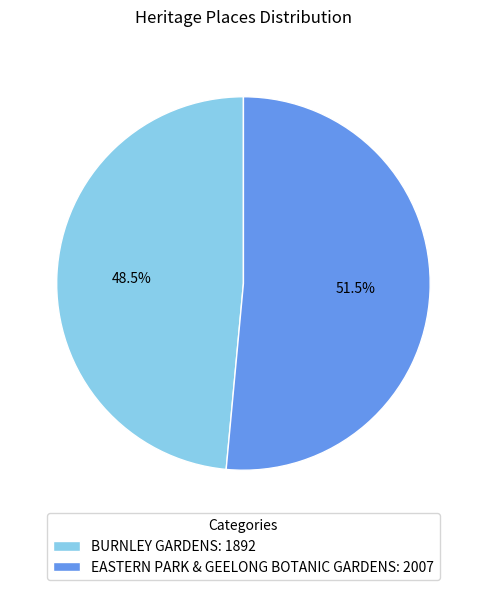

Which category has the smallest portion of the pie?

BURNLEY GARDENS